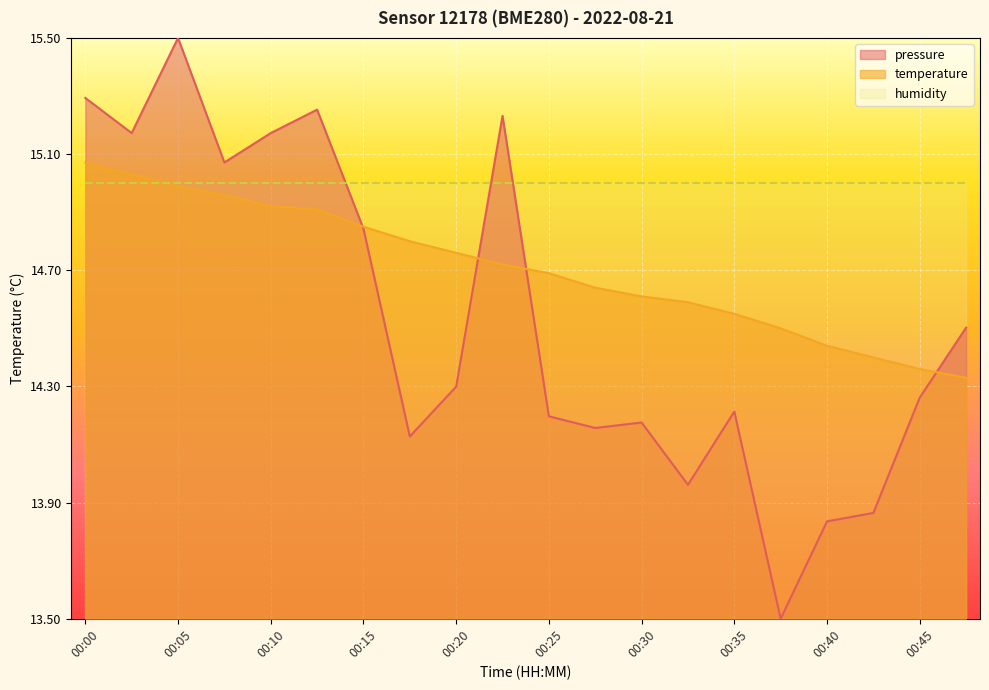

Rank the series at 00:45 from lowest to highest value.

pressure, temperature, humidity